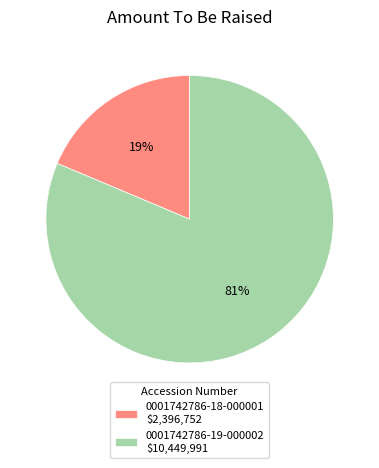

To the nearest percent, what portion does 0001742786-19-000002 represent?

81%